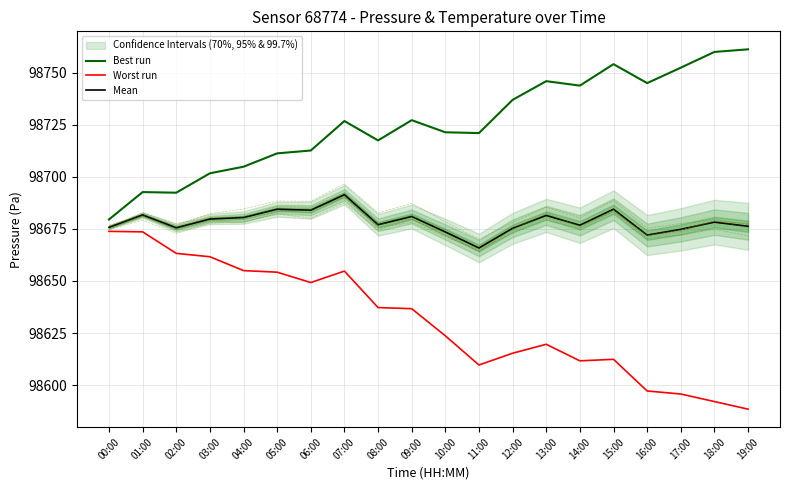

Does the chart have visible grid lines?

Yes